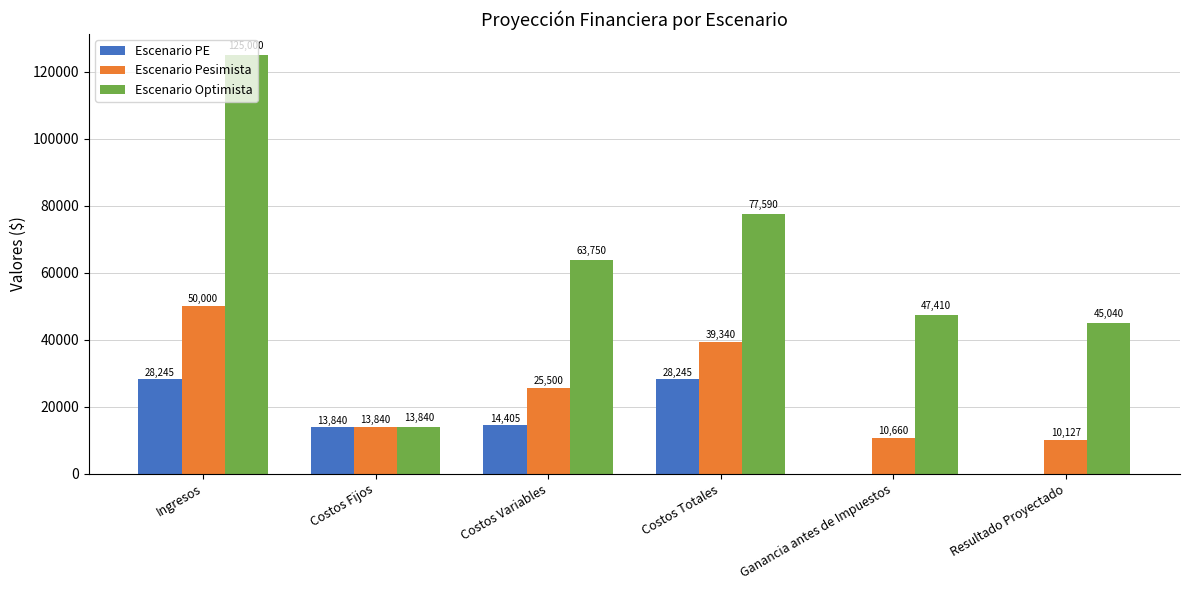

What is the sum of all Escenario Optimista values?

372629.5